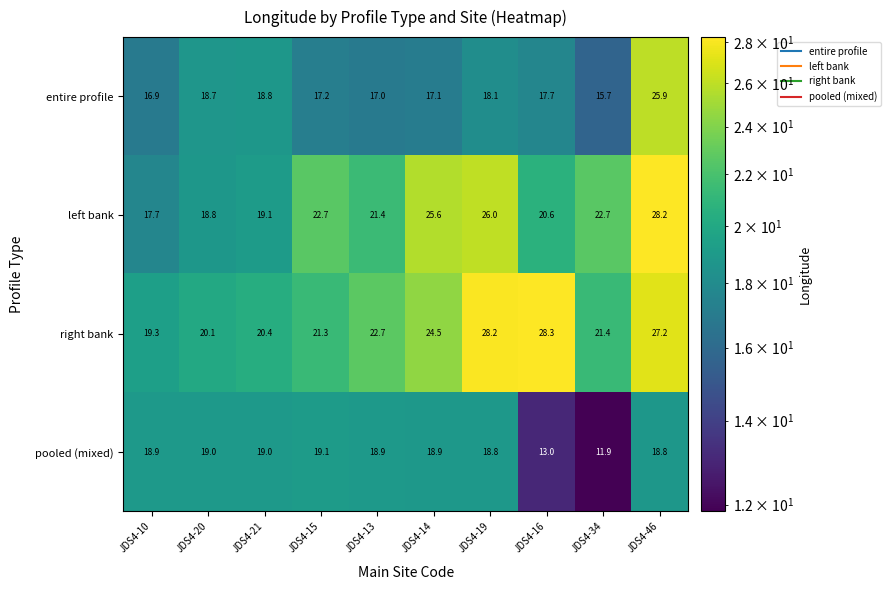

Which series changed the most between JDS4-20 and JDS4-19?

right bank